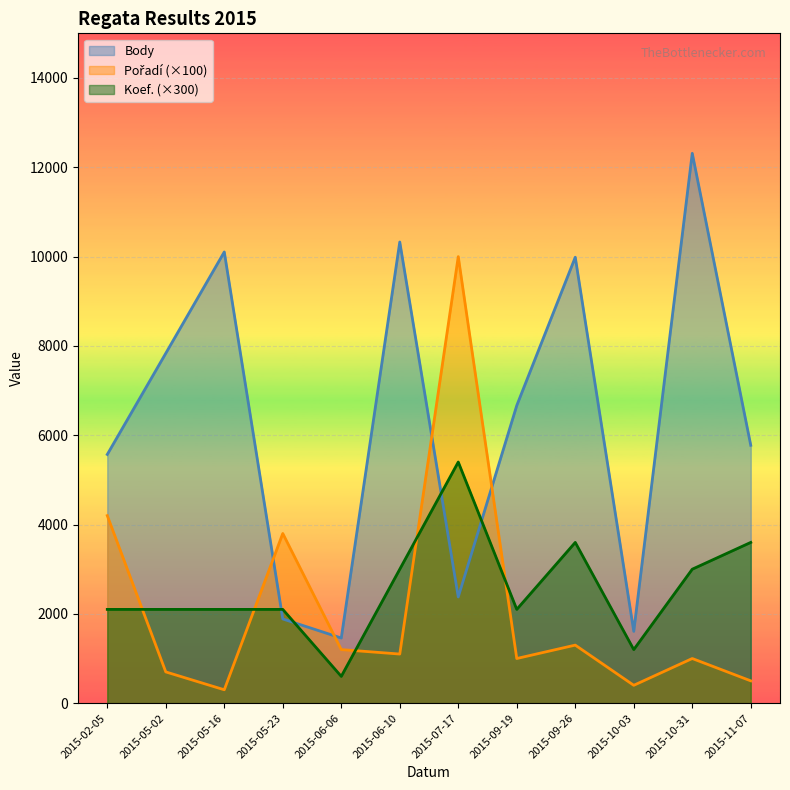

The Koef. series shows 4168 at 2015-10-31. True or false?

False